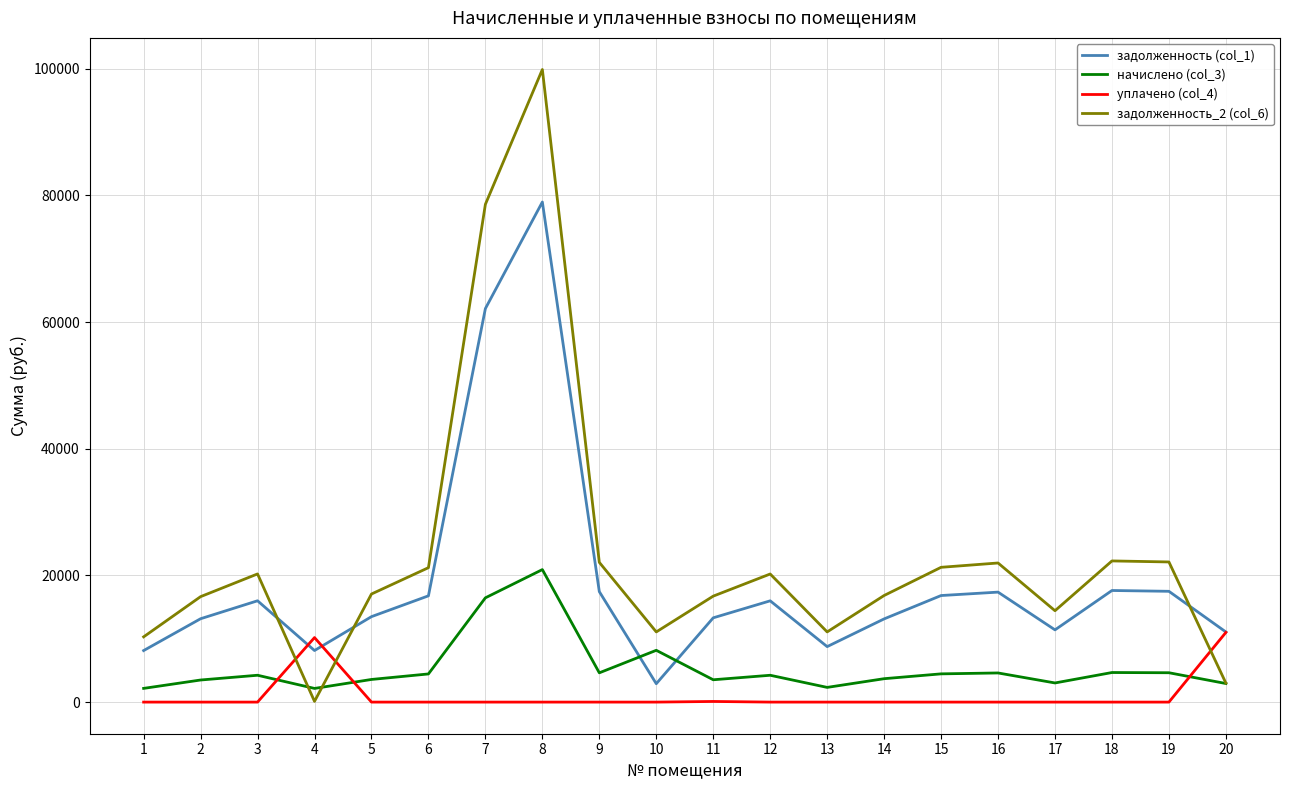

What is the sum of the задолженность_2 (col_6) values at 9 and 5?

39117.2